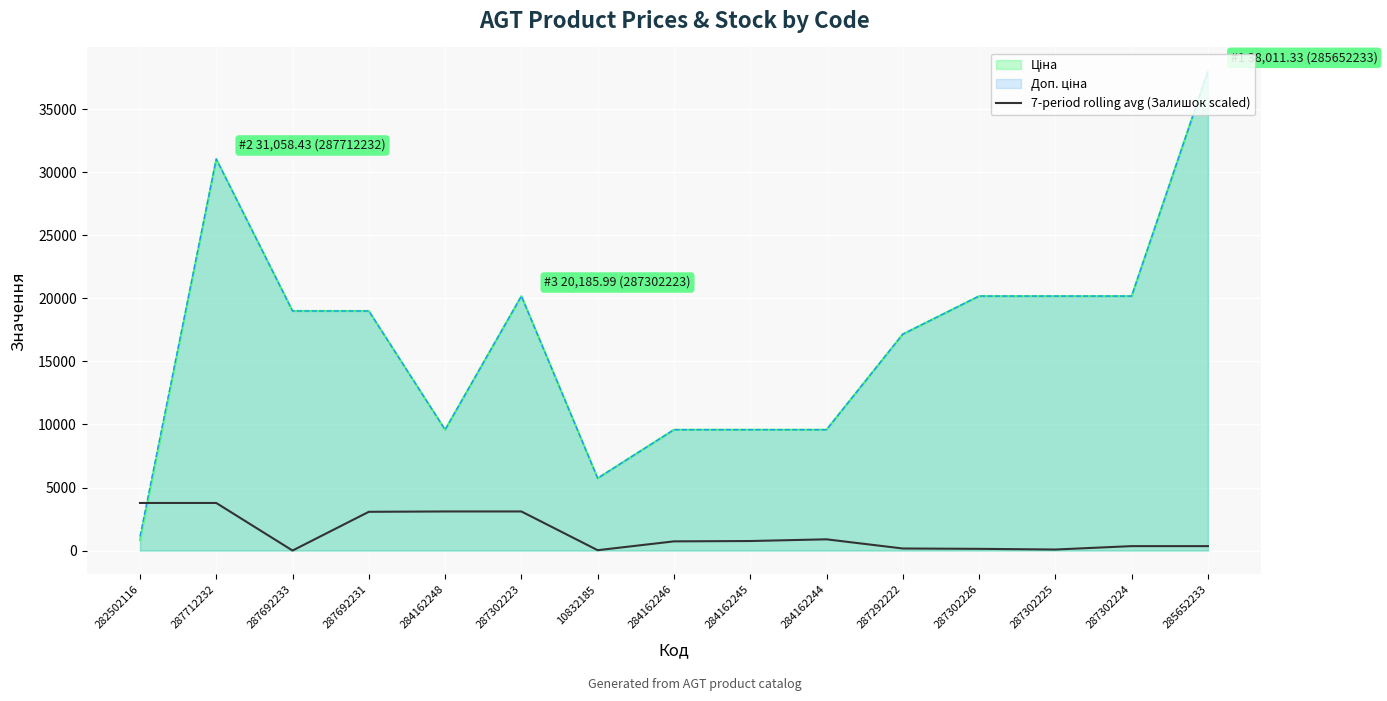

What is the change in value from 282502116 to 284162246?

-3046.3